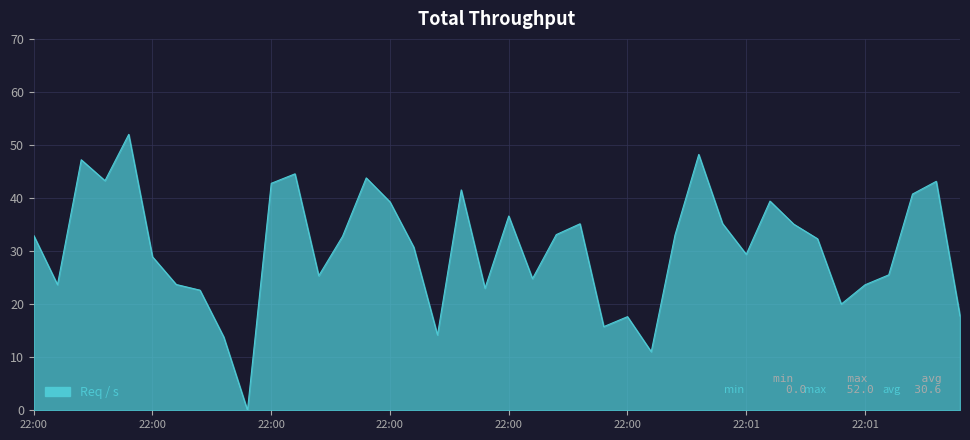

What is the difference between the maximum and minimum values?

52.0